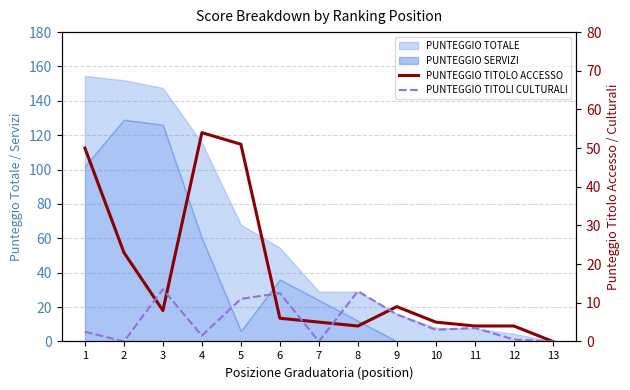

Rank the categories by PUNTEGGIO TITOLO ACCESSO value from lowest to highest.

13, 8, 11, 12, 7, 10, 6, 3, 9, 2, 1, 5, 4